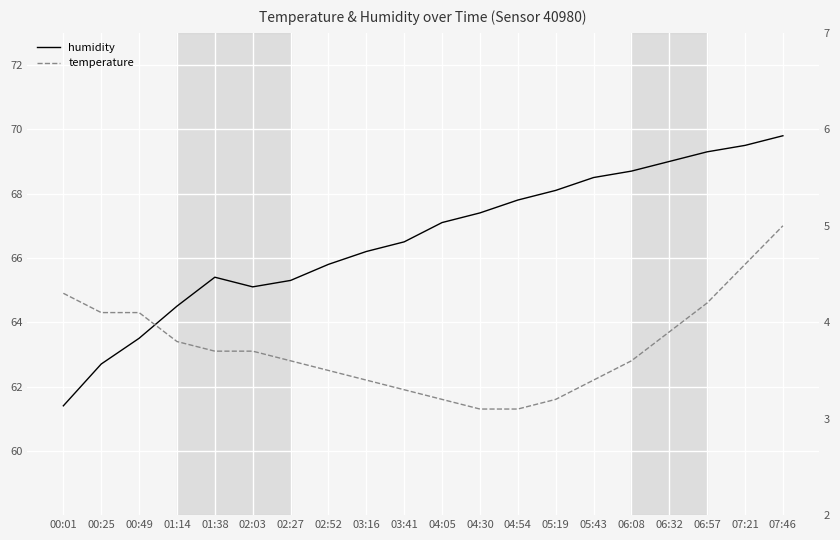

True or false: humidity and temperature intersect in this chart.

False